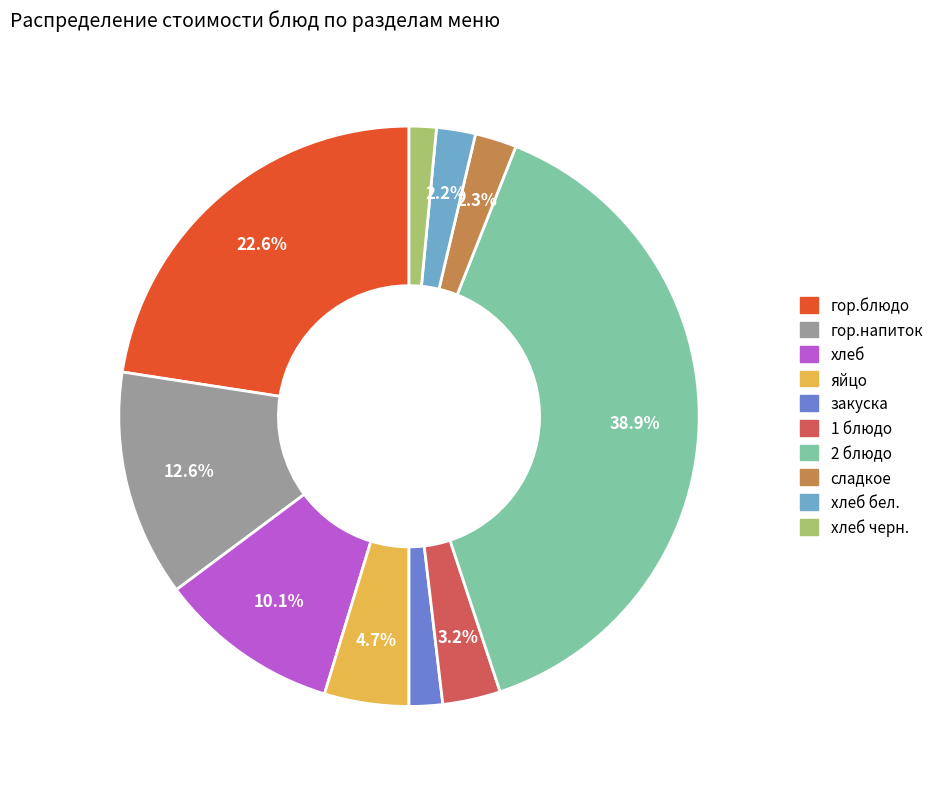

Does any single category account for the majority?

No